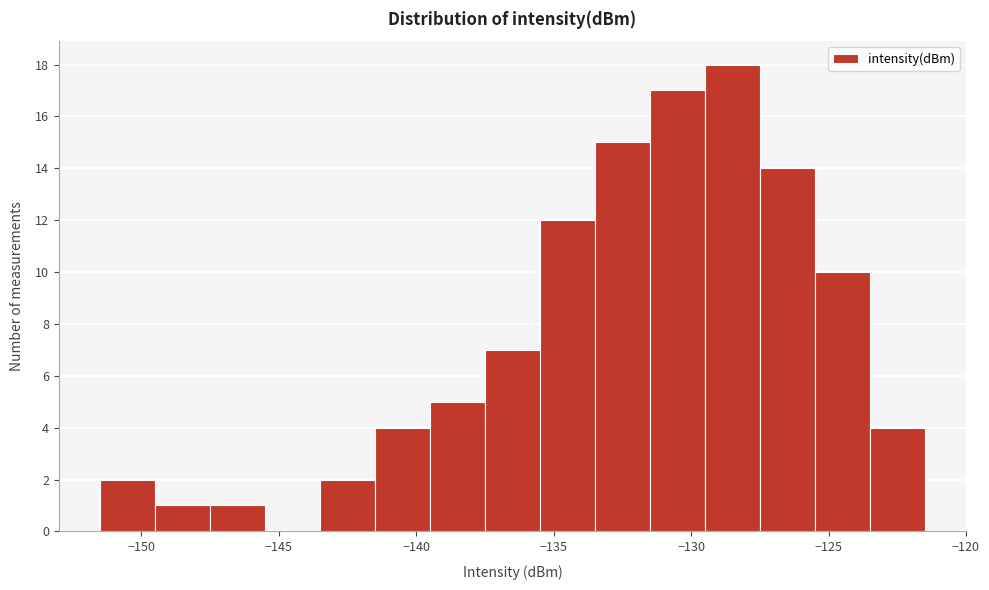

Reading left to right, list every bar in this chart as the range it spans on the x-axis followed by its height. The values are not printed on the chart, so give them approximately, as read against the axis.

-151.5 to -149.5: 2
-149.5 to -147.5: 1
-147.5 to -145.5: 1
-145.5 to -143.5: 0
-143.5 to -141.5: 2
-141.5 to -139.5: 4
-139.5 to -137.5: 5
-137.5 to -135.5: 7
-135.5 to -133.5: 12
-133.5 to -131.5: 15
-131.5 to -129.5: 17
-129.5 to -127.5: 18
-127.5 to -125.5: 14
-125.5 to -123.5: 10
-123.5 to -121.5: 4